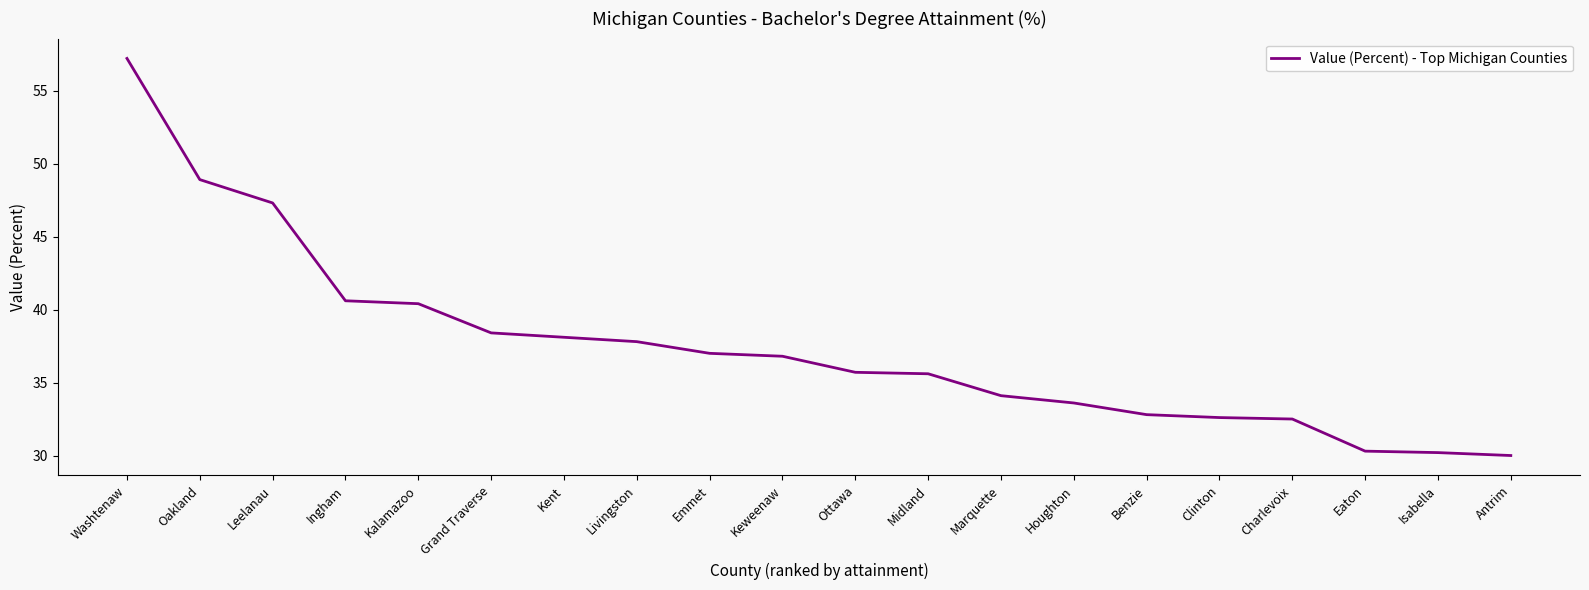

What is the sum of all values?

749.9